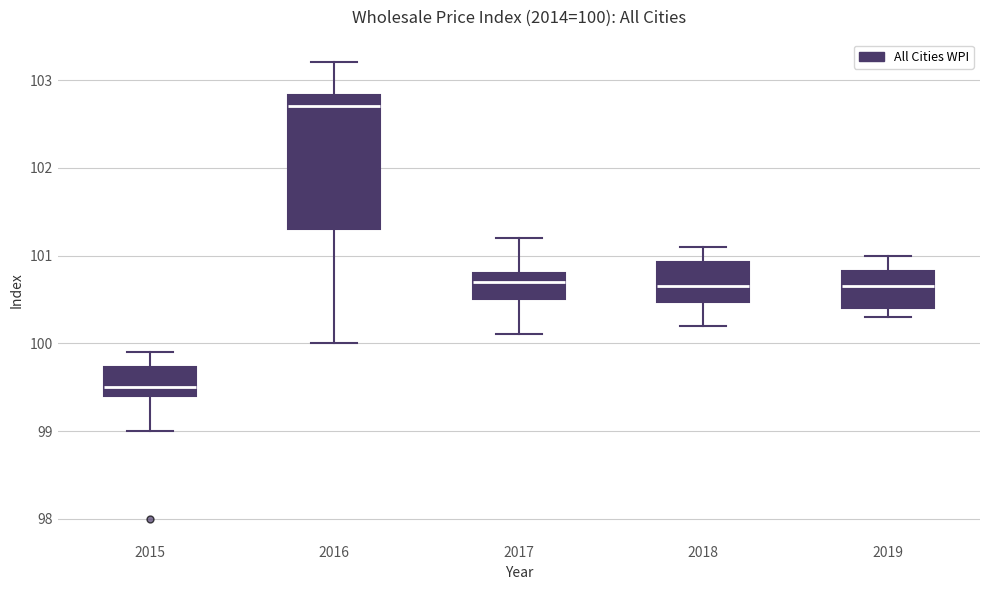

Which box's median line is the highest?

2016